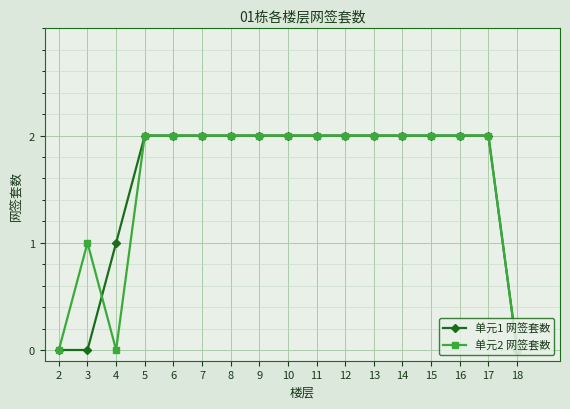

The value of 单元2 网签套数 at 17 is 2. True or false?

True